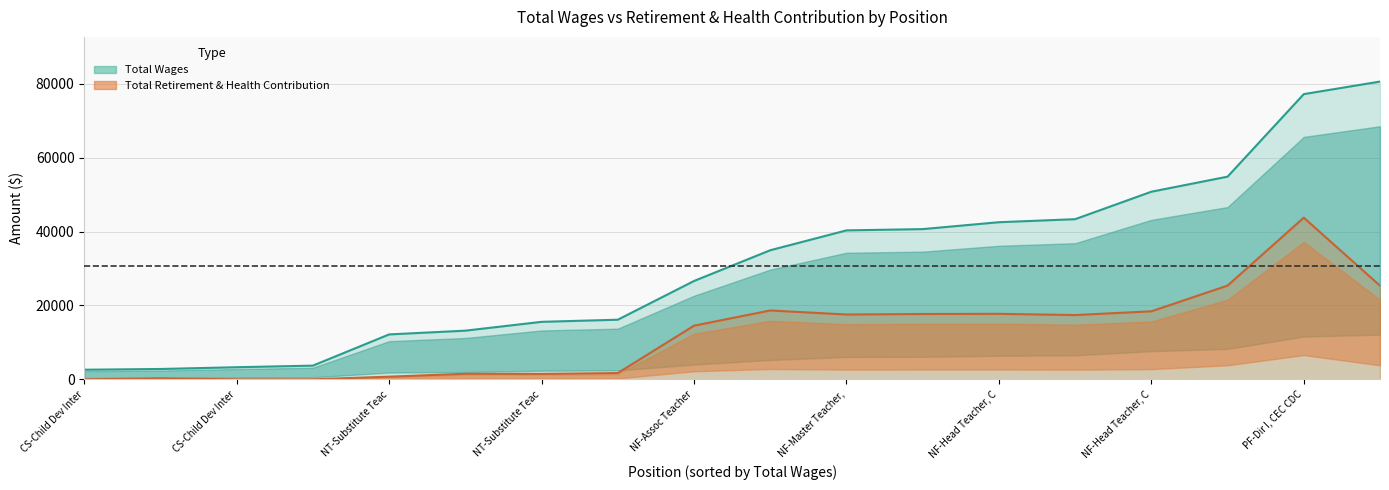

True or false: Total Wages and Total Retirement & Health Contribution cross at least once.

False